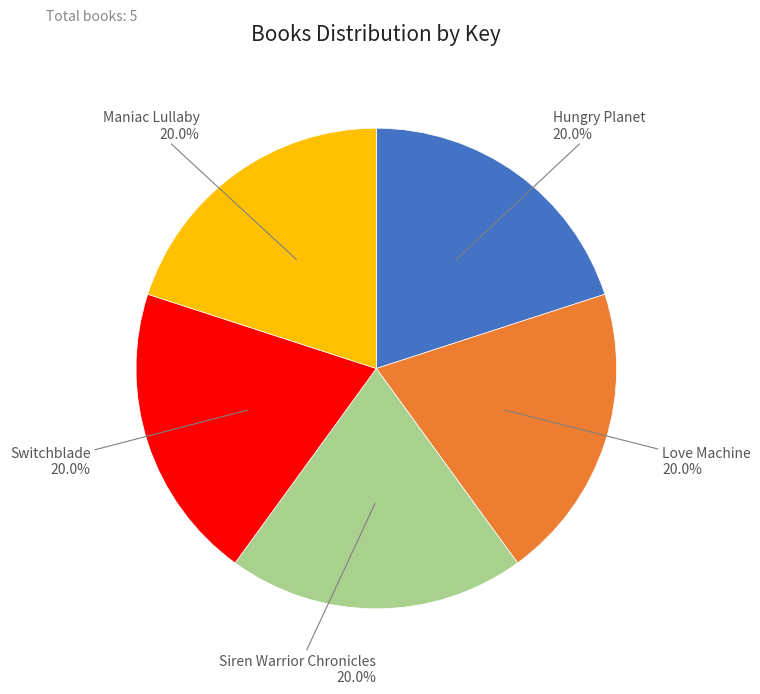

To the nearest percent, what portion does Love Machine represent?

20%